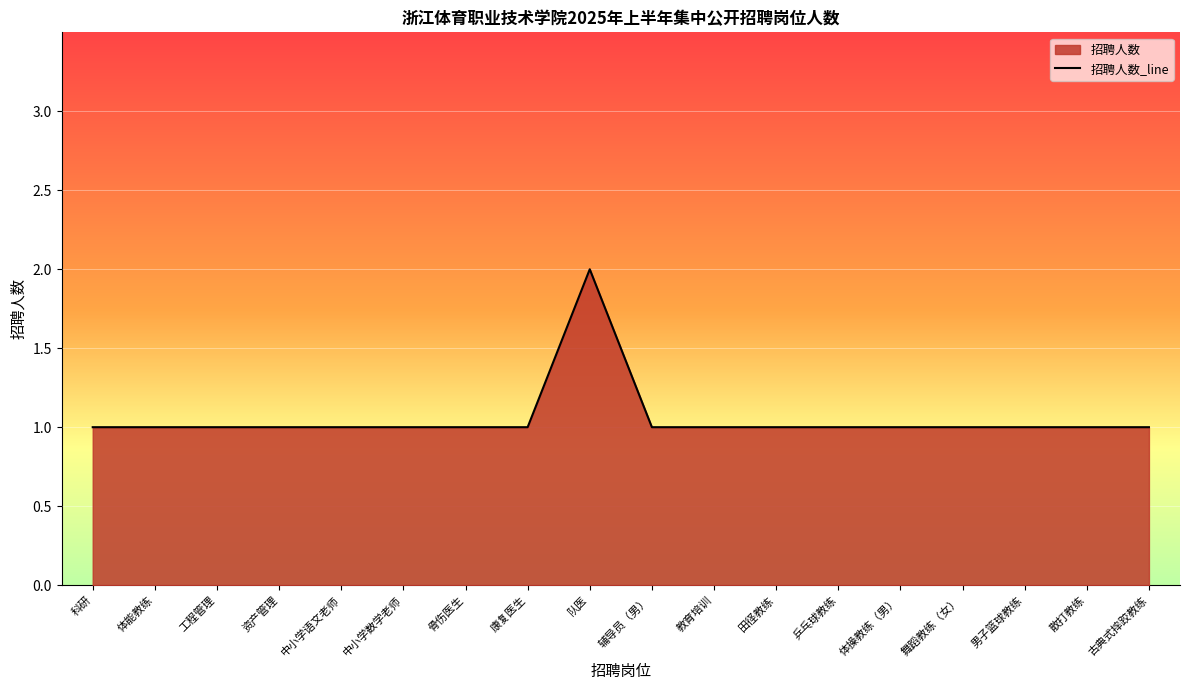

What is the smallest value displayed?

1